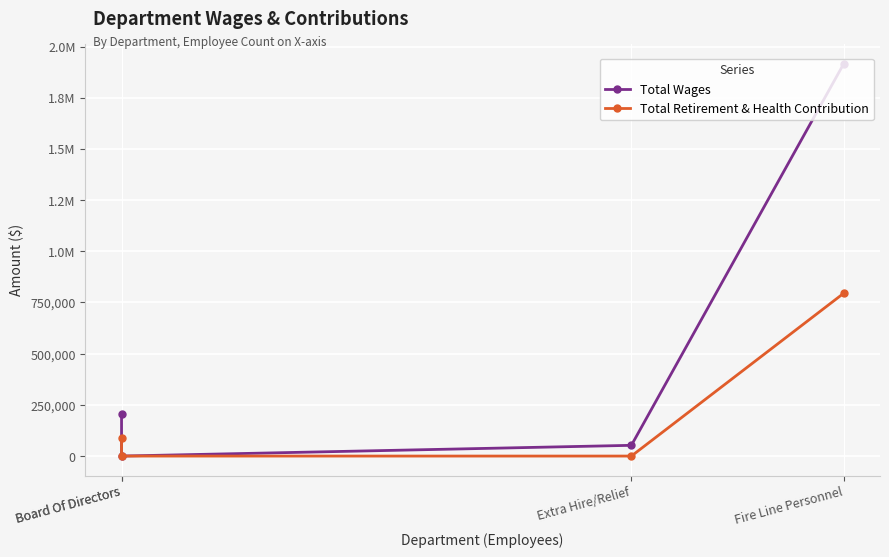

True or false: Total Wages and Total Retirement & Health Contribution cross at least once.

False